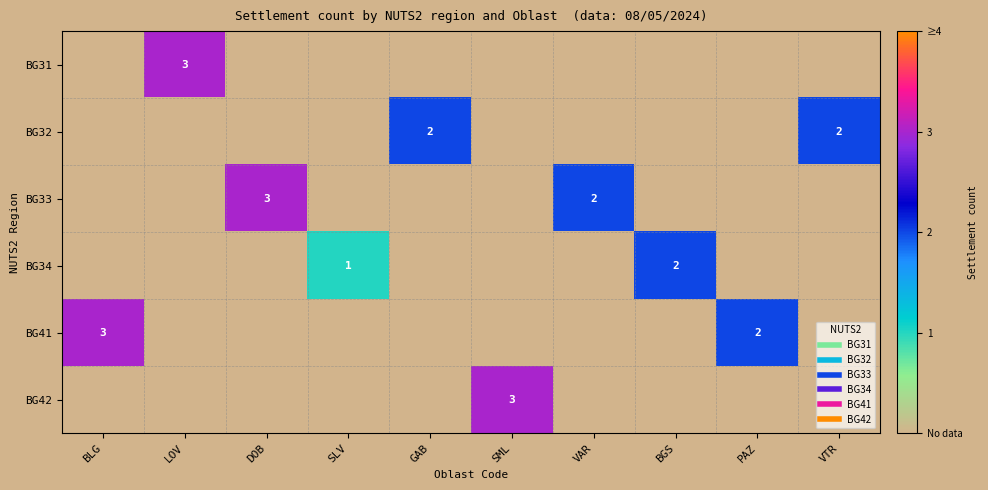

At which category is the sum across all series the highest?

BLG